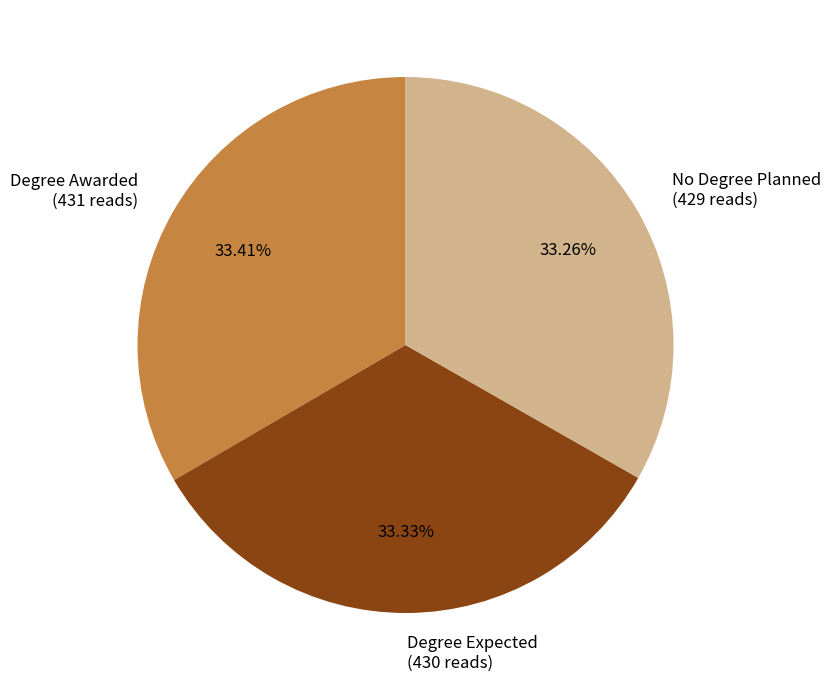

Is there any slice that represents more than half of the pie?

No